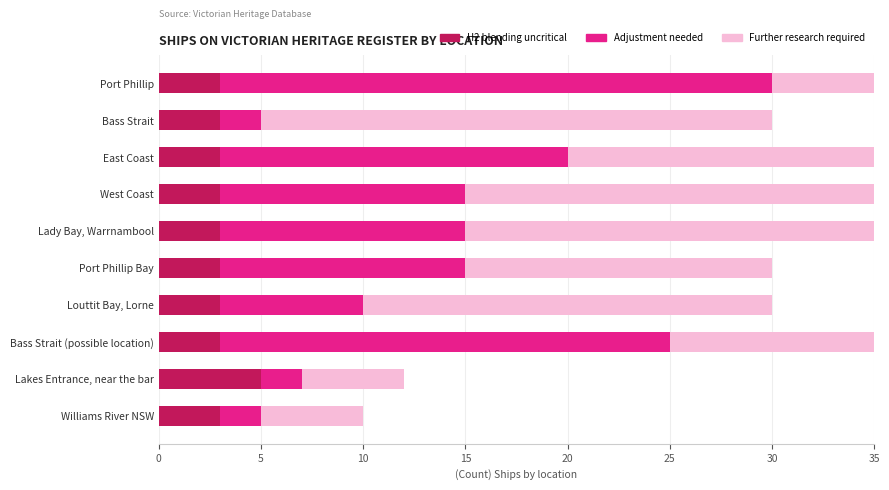

The value of Adjustment needed at 15 is 12. True or false?

True